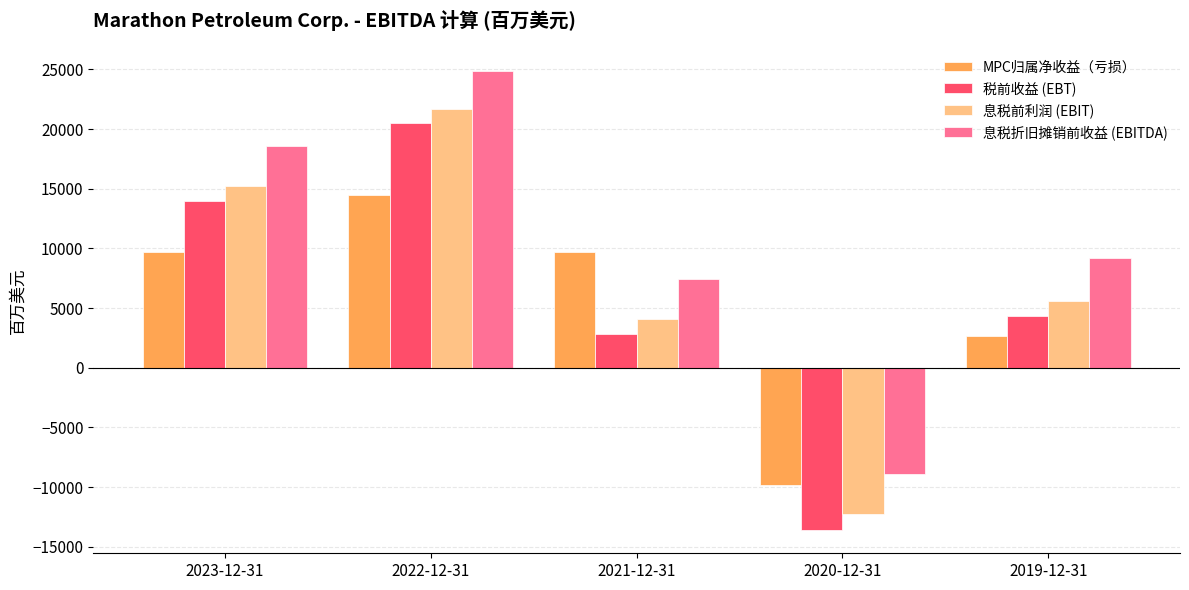

What is the maximum value for 息税前利润 (EBIT)?

21664